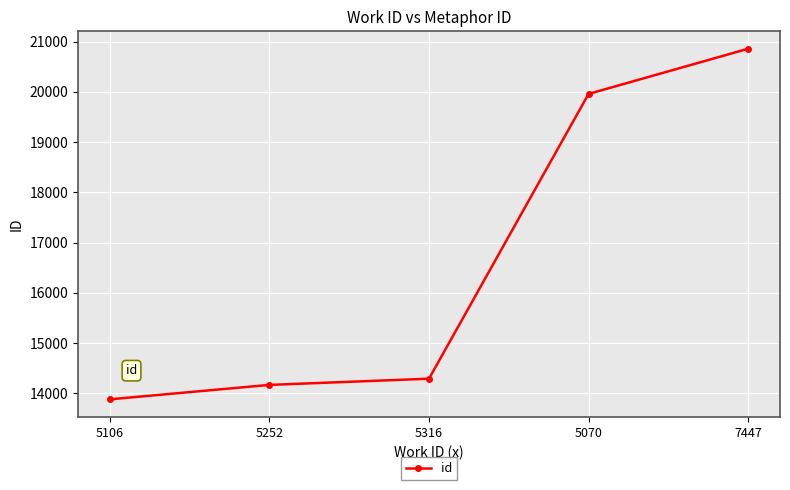

What is the difference between the values at 5316 and 7447?

6567